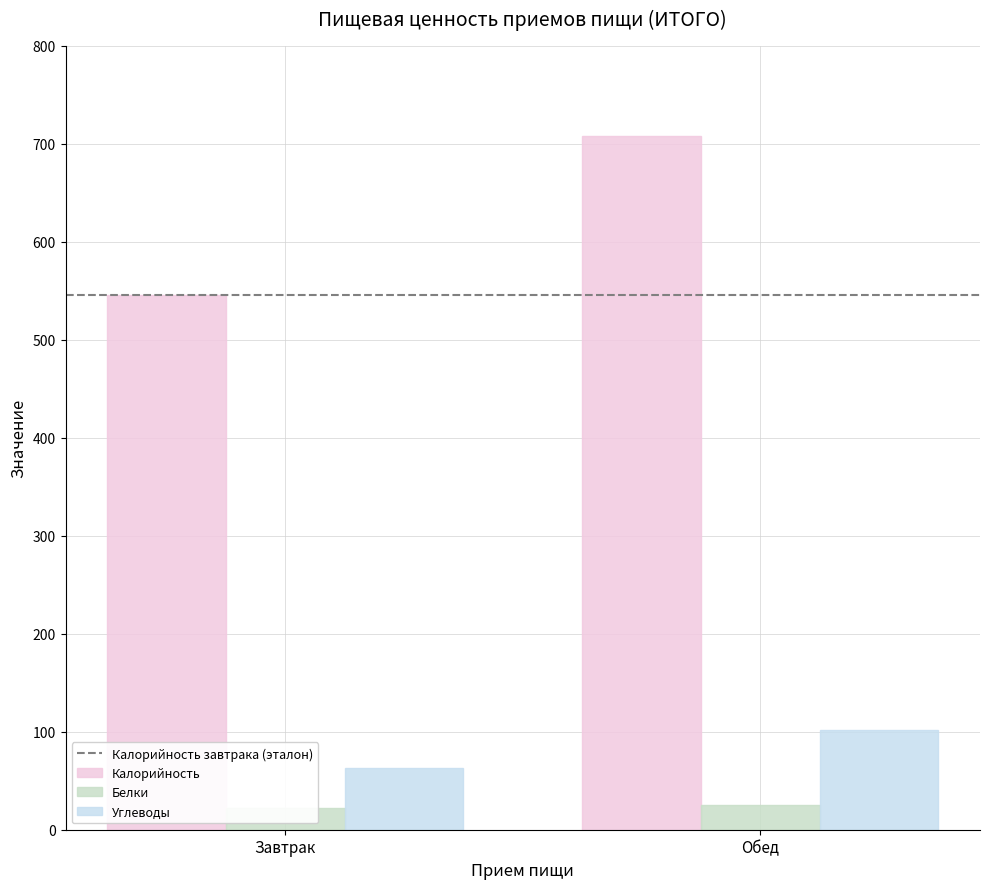

What are all the series names shown in the legend?

Калорийность завтрака (эталон), Калорийность, Белки, Углеводы